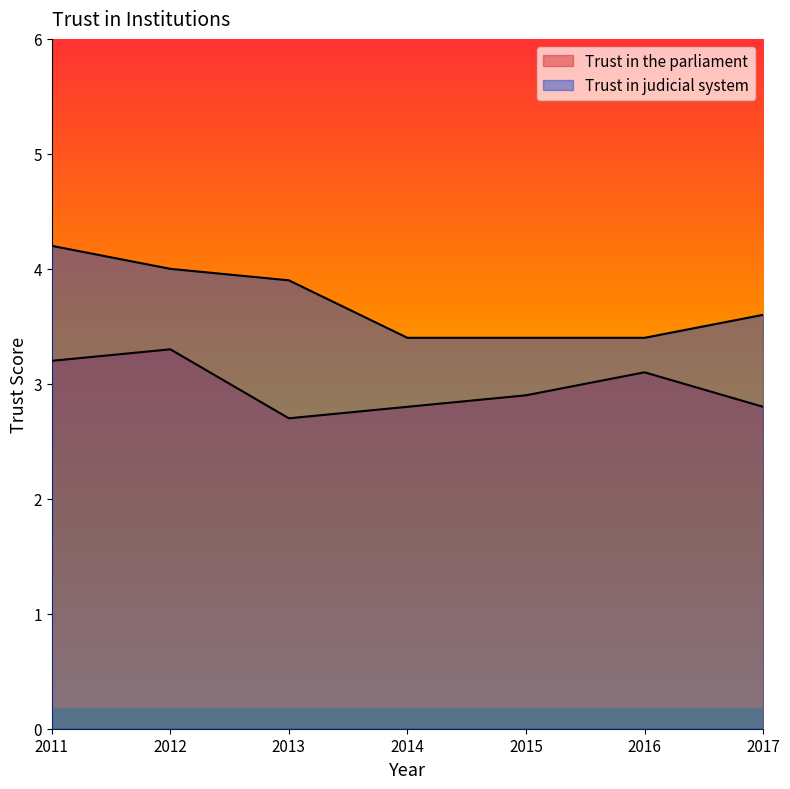

Reading left to right, transcribe all the data shown in this chart.

Trust in the parliament: 2011=3.2	2012=3.3	2013=2.7	2014=2.8	2015=2.9	2016=3.1	2017=2.8
Trust in judicial system: 2011=4.2	2012=4.0	2013=3.9	2014=3.4	2015=3.4	2016=3.4	2017=3.6